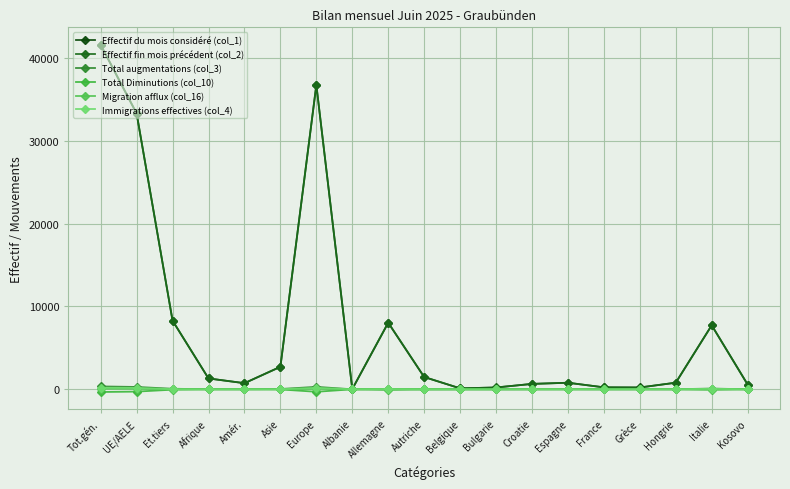

Read the Total Diminutions (col_10) value at France.

-5